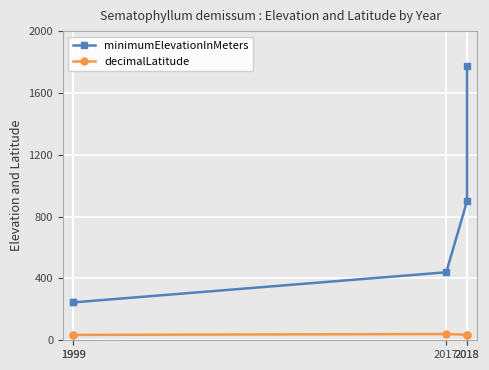

What is the difference between the maximum and minimum values in the decimalLatitude series?

5.9